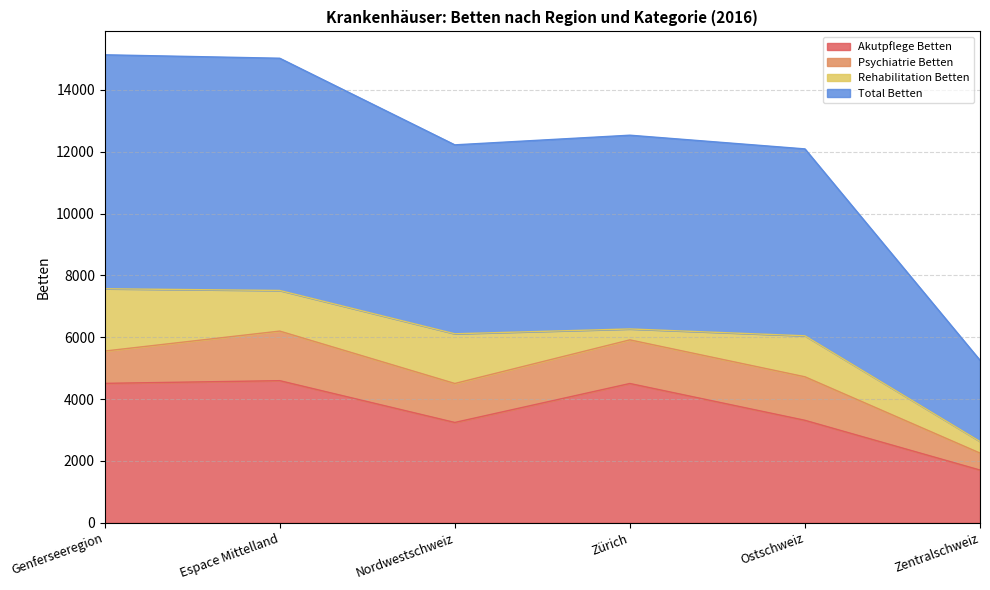

How many lines are shown in the chart?

4